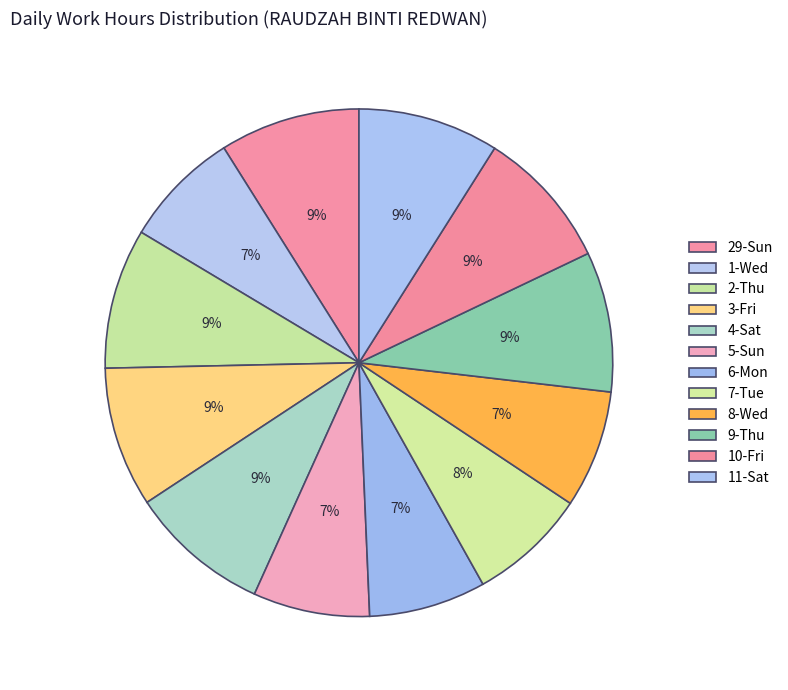

How many slices are in this pie chart?

12